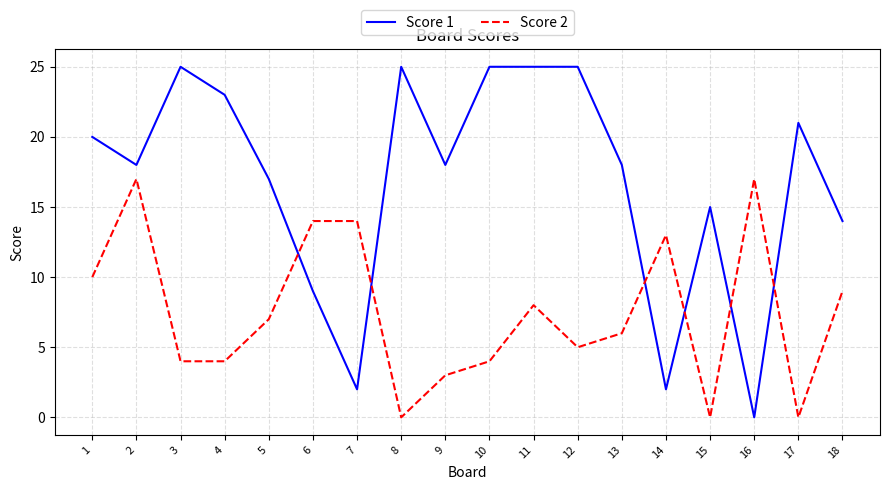

Which series has the largest total across all categories?

Score 1